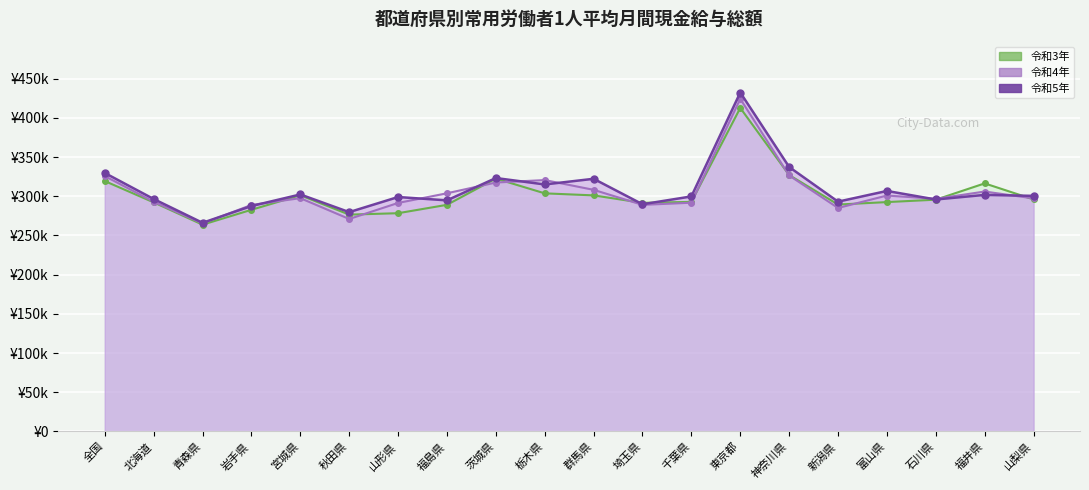

How many data points in 調査産業計_現金給与総額_令和4年 are above 297646?

9